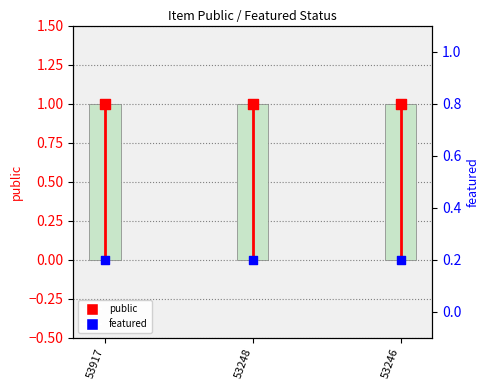

Which series has the widest spread of Y values?

public